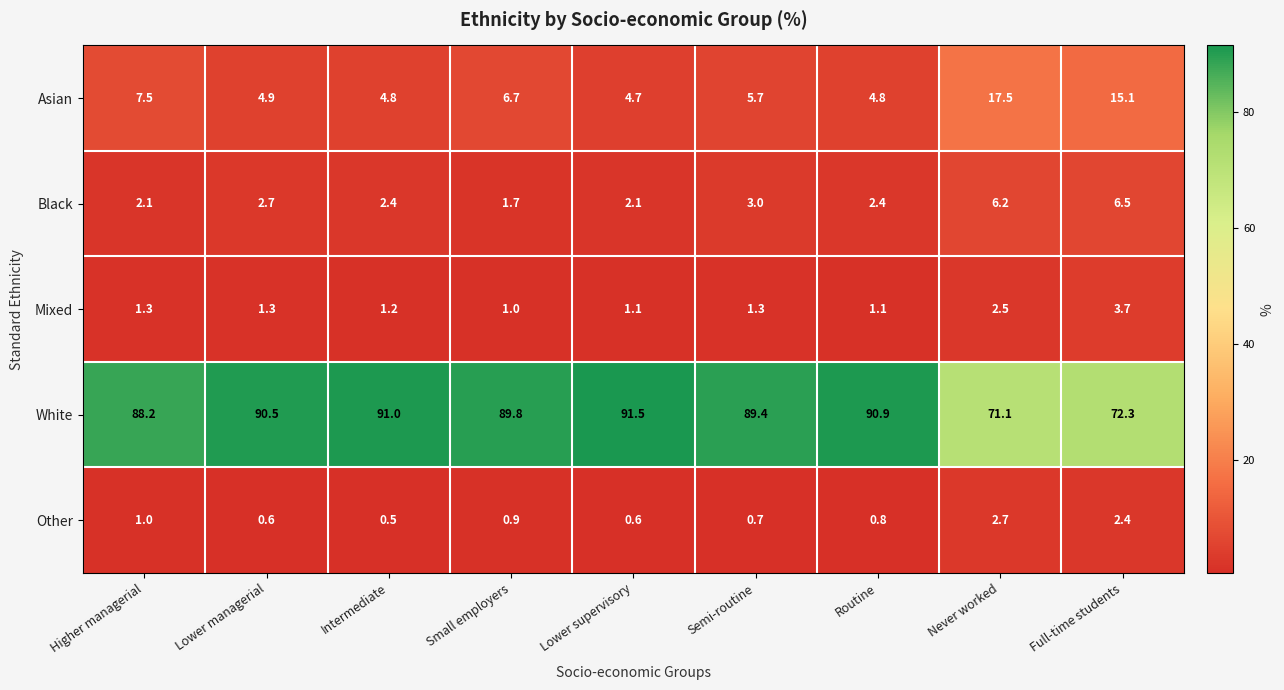

At which label is Other closest to 1?

Higher managerial